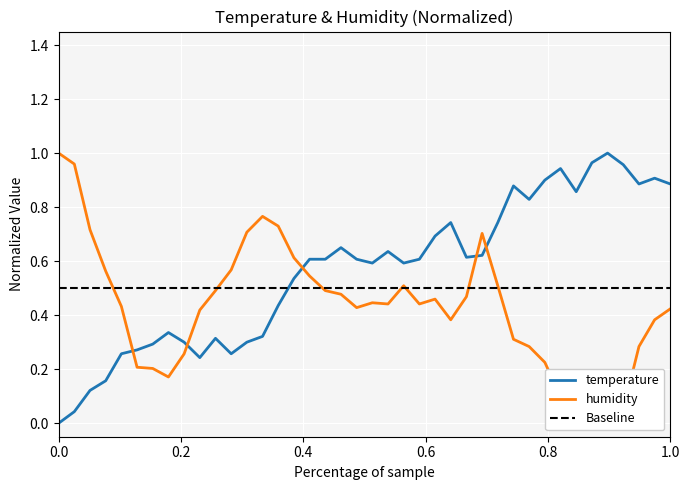

What is the difference between the maximum and minimum values in the temperature series?

1.0